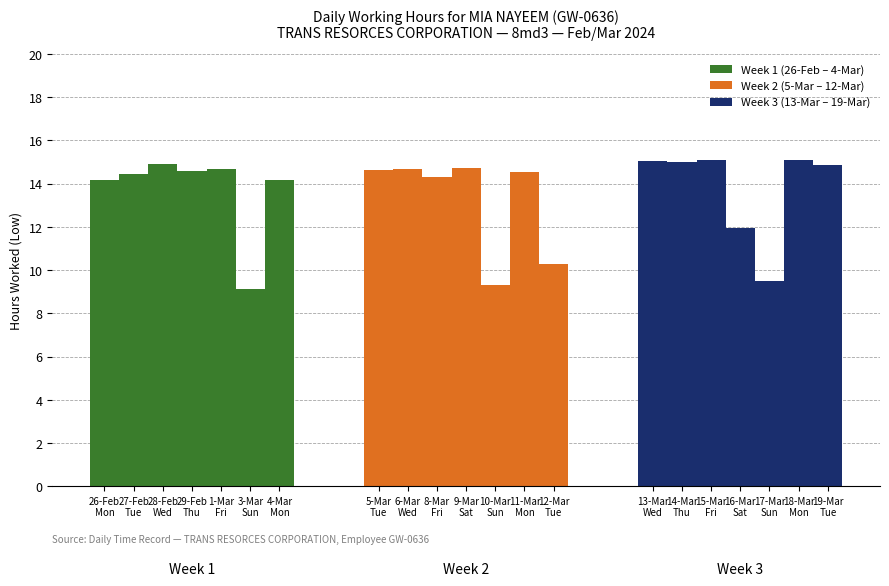

Between 27-Feb
Tue and 29-Feb
Thu, which is larger?

29-Feb
Thu